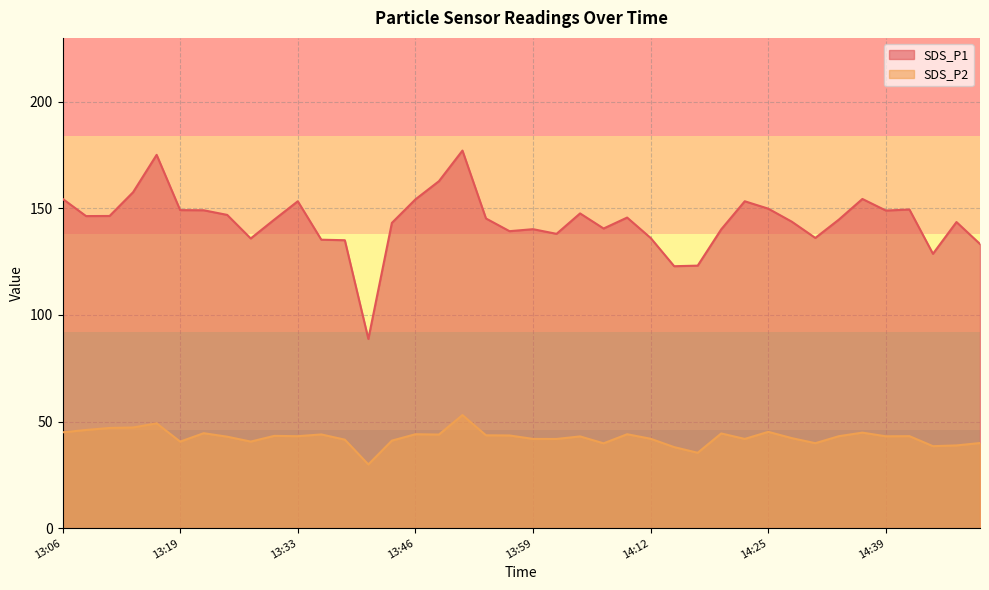

How many data points in SDS_P1 are less than 145?

20